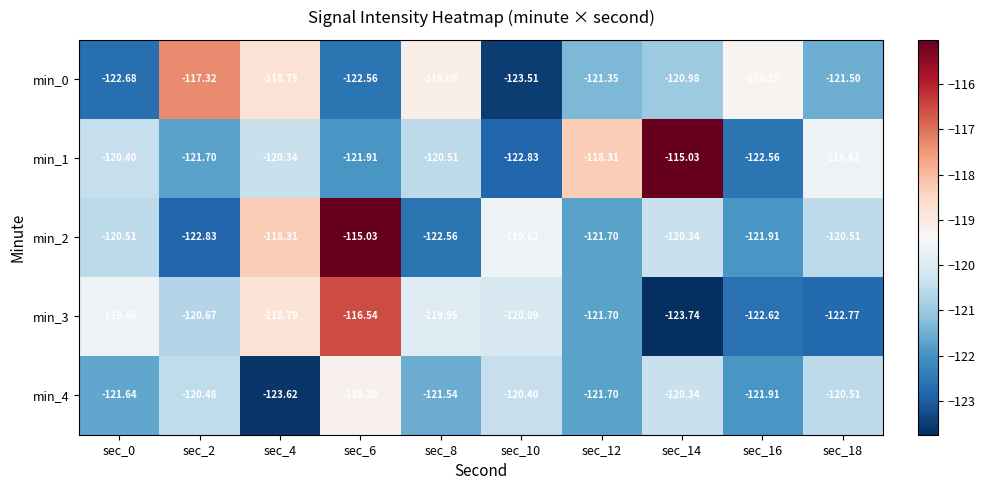

Which label corresponds to the smallest value in the chart?

sec_14